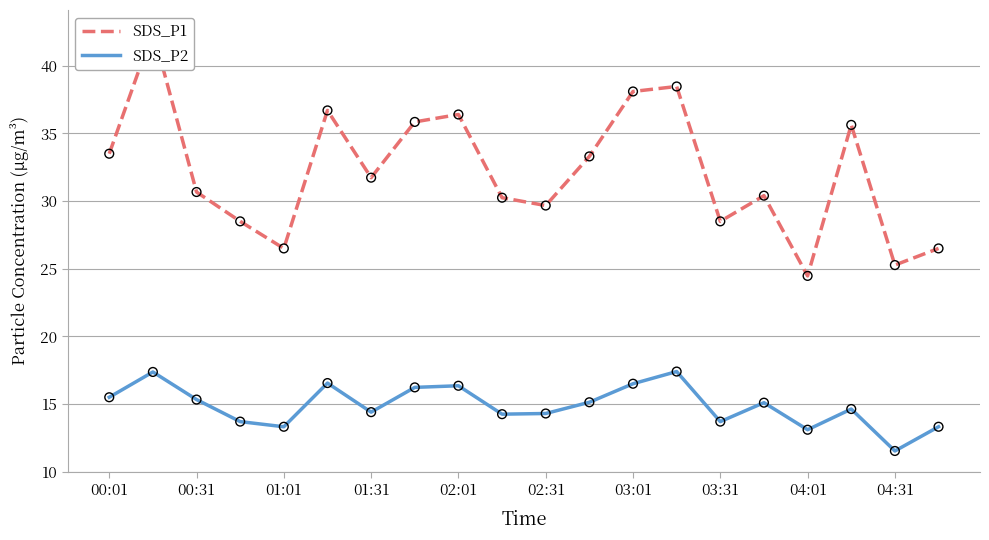

Which series reaches the maximum Y coordinate?

SDS_P1